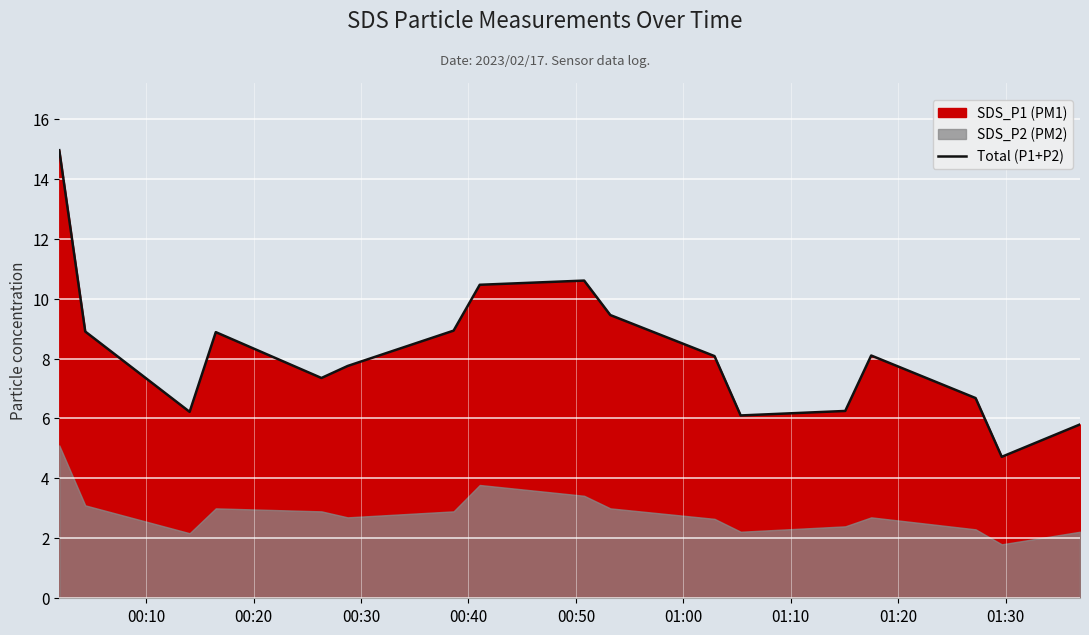

What is the minimum value for Total (P1+P2)?

4.7